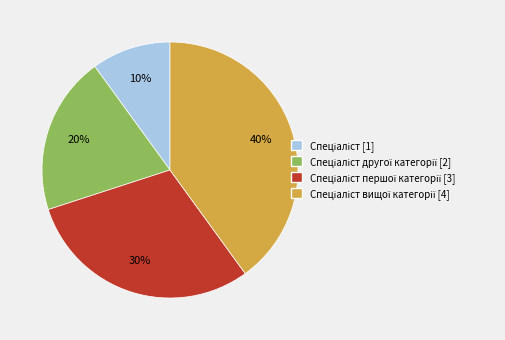

To the nearest percent, what is the difference between the largest and smallest slice percentages?

30%